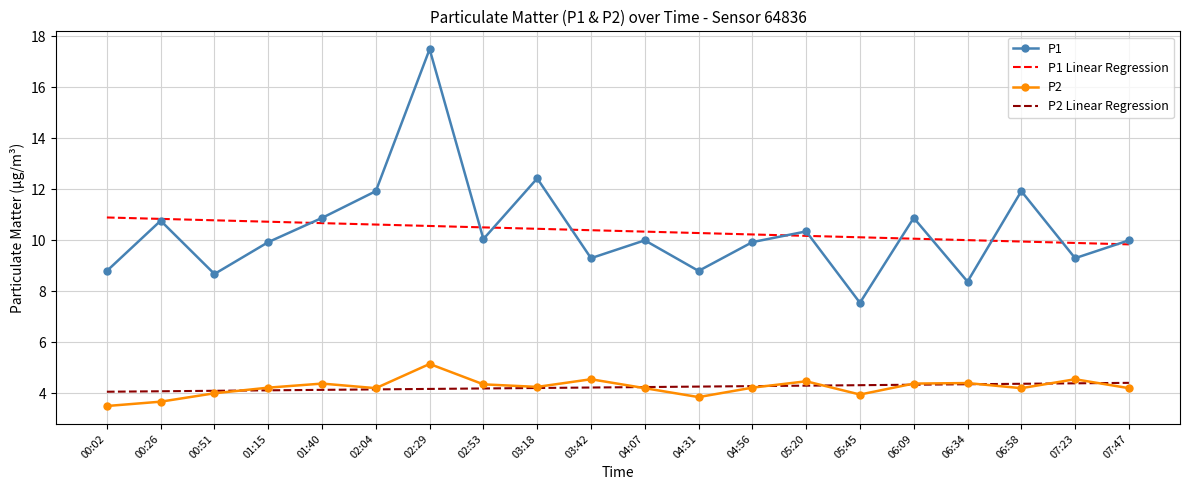

How many distinct data groups are displayed?

4